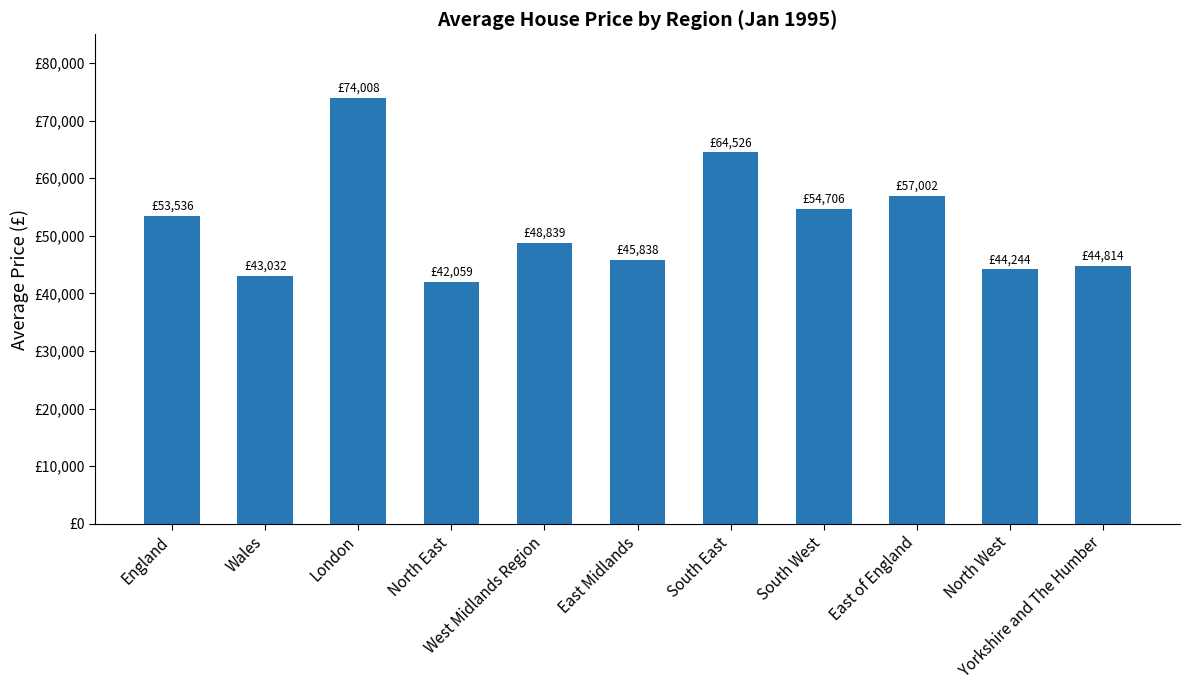

What is the change in value from Wales to West Midlands Region?

+5807.7